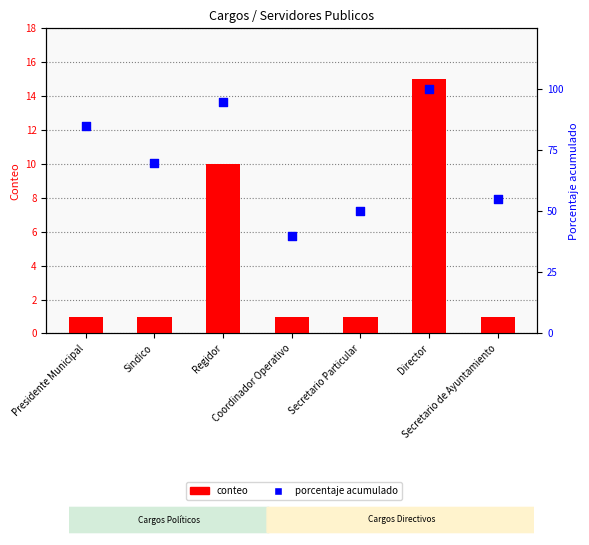

Which series has the largest total across all categories?

porcentaje acumulado